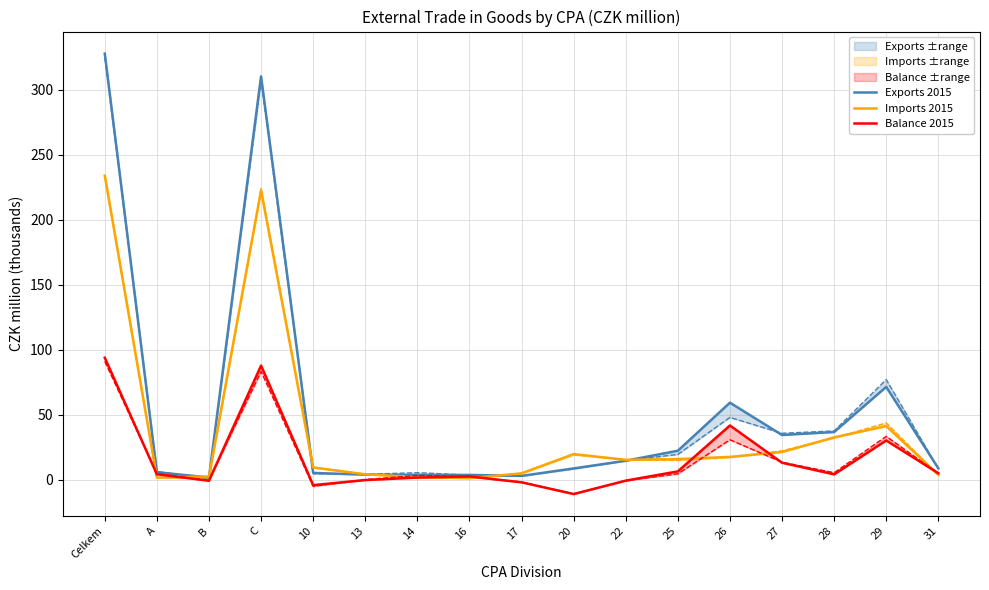

List the labels in order of Exports 2015 value, largest first.

Celkem, C, 29, 26, 28, 27, 25, 22, 31, 20, A, 10, 13, 16, 14, 17, B